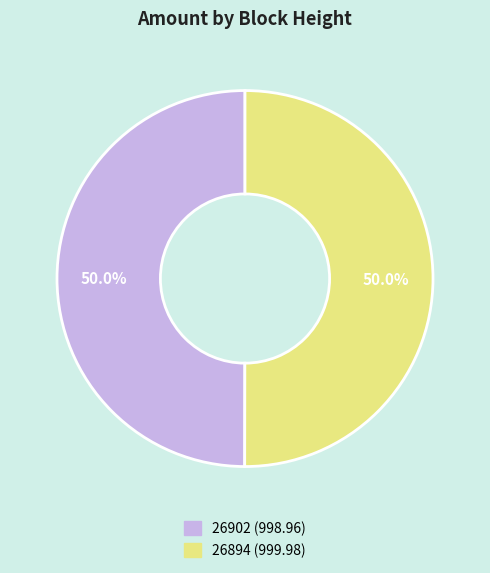

To the nearest percent, what is the average slice percentage?

50%